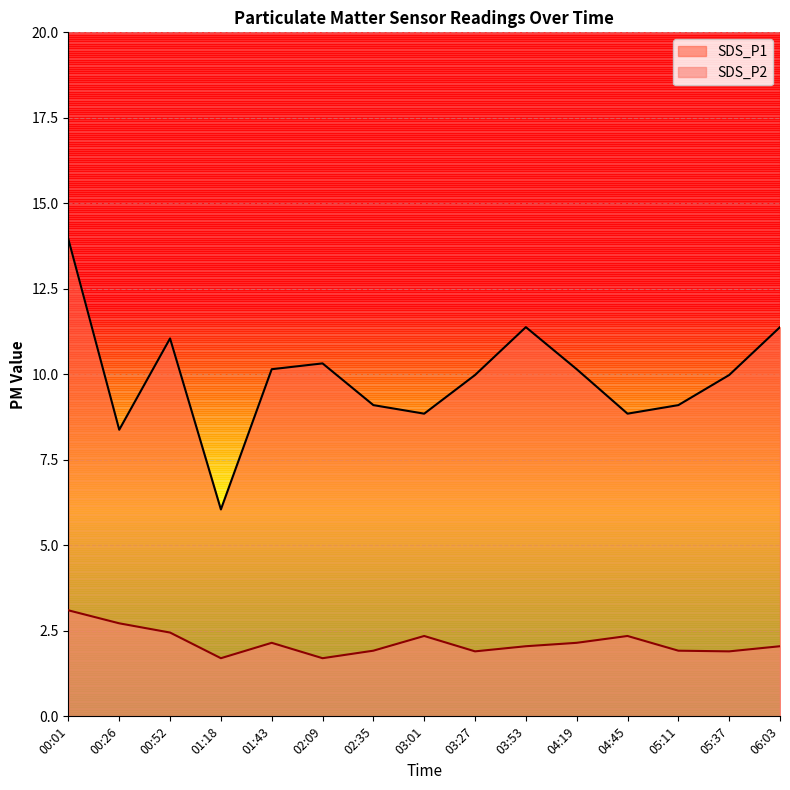

What is the difference between the second highest and minimum values in the SDS_P2 series?

1.0